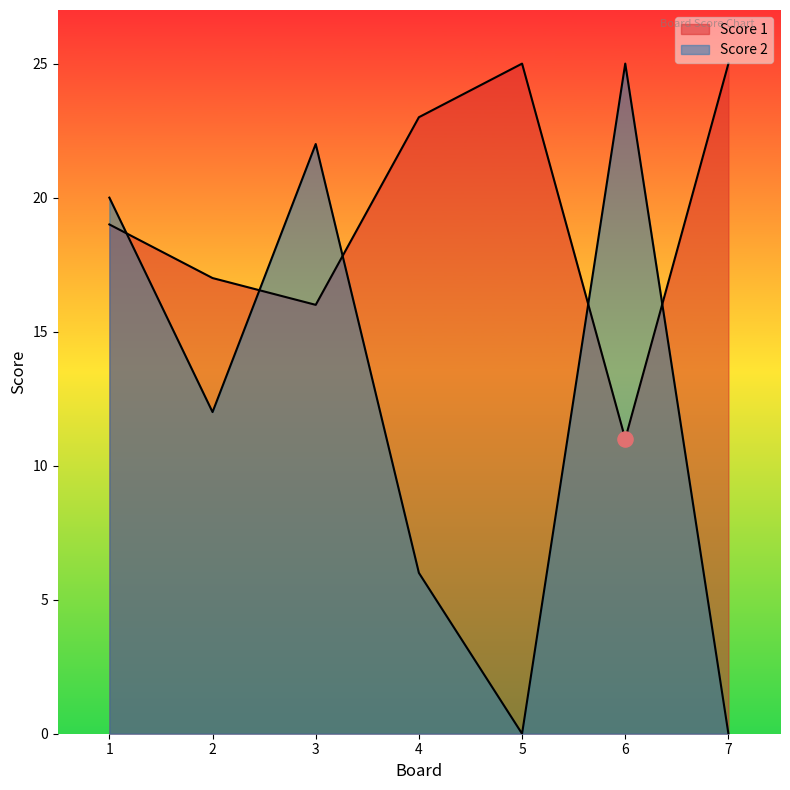

Which series reaches the maximum Y coordinate?

Score 1